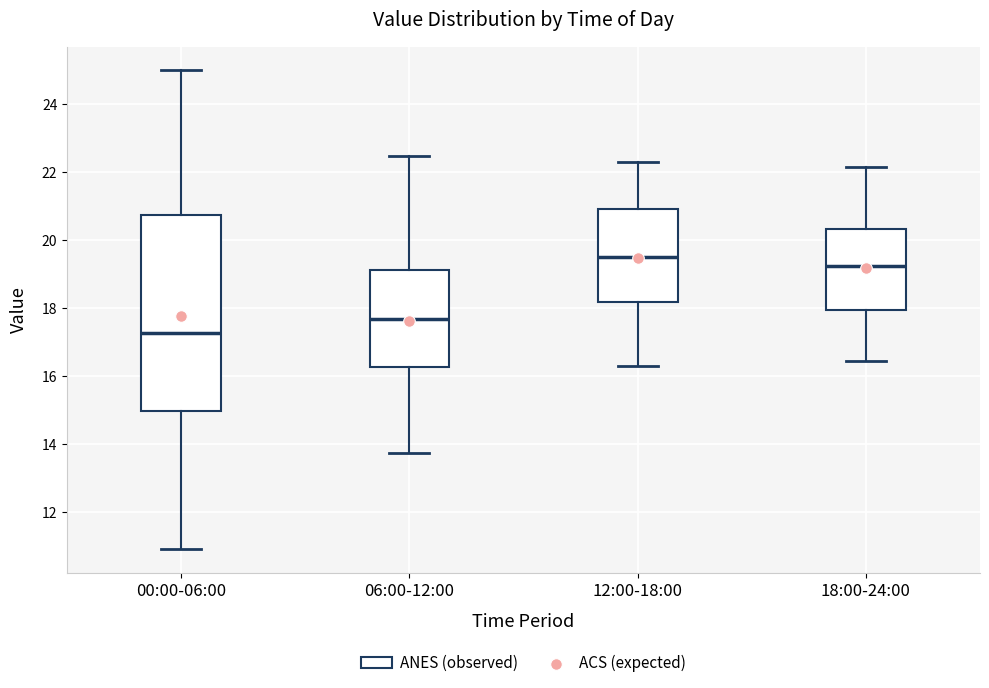

Comparing the boxes themselves (not the whiskers), which one is the tallest?

00:00-06:00